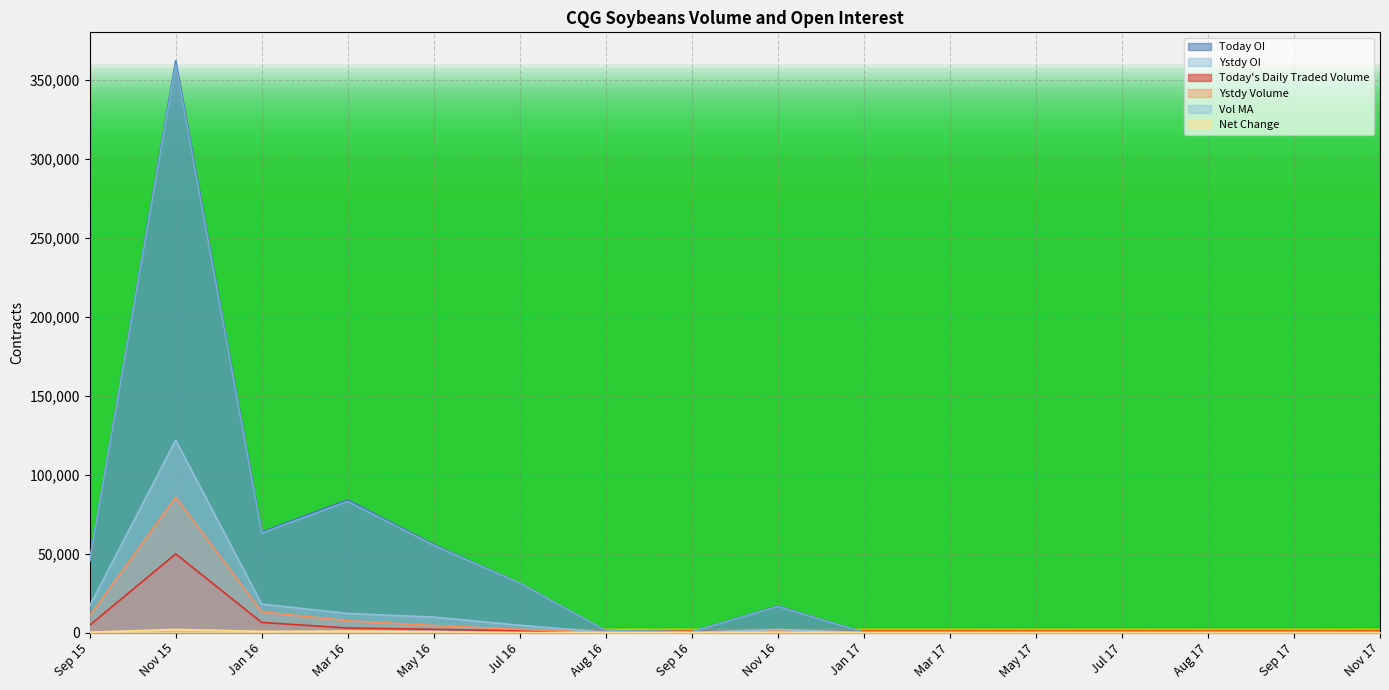

How many data points does each series have?

16